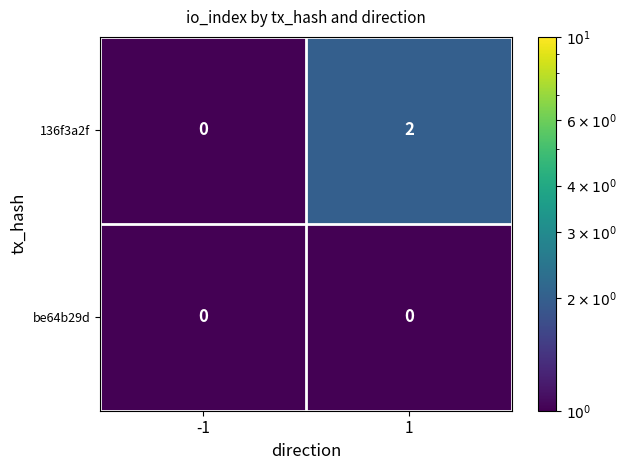

Which series has the widest spread of values?

136f3a2f